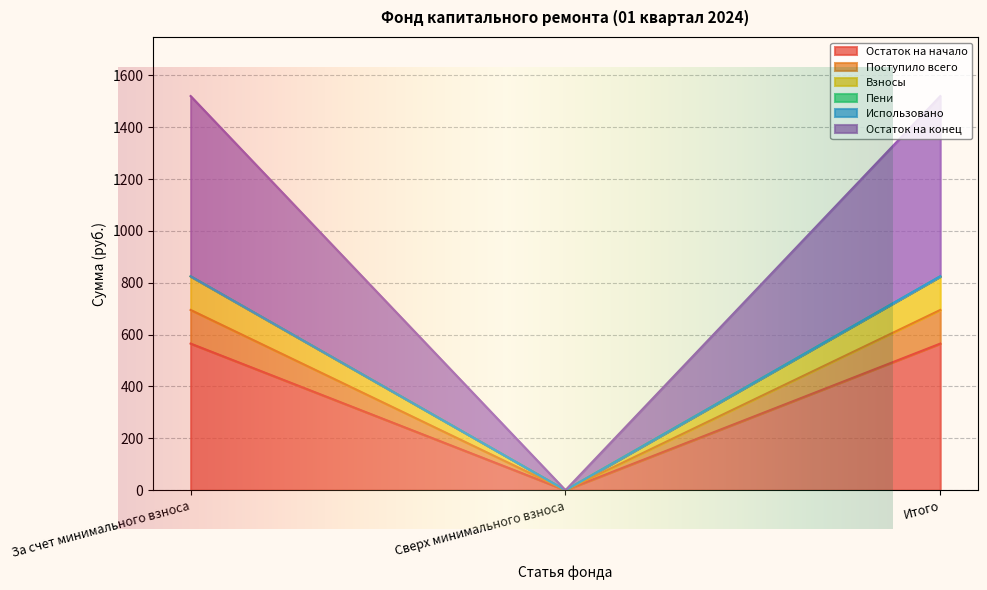

What is the label of the 1st point from the right?

Итого